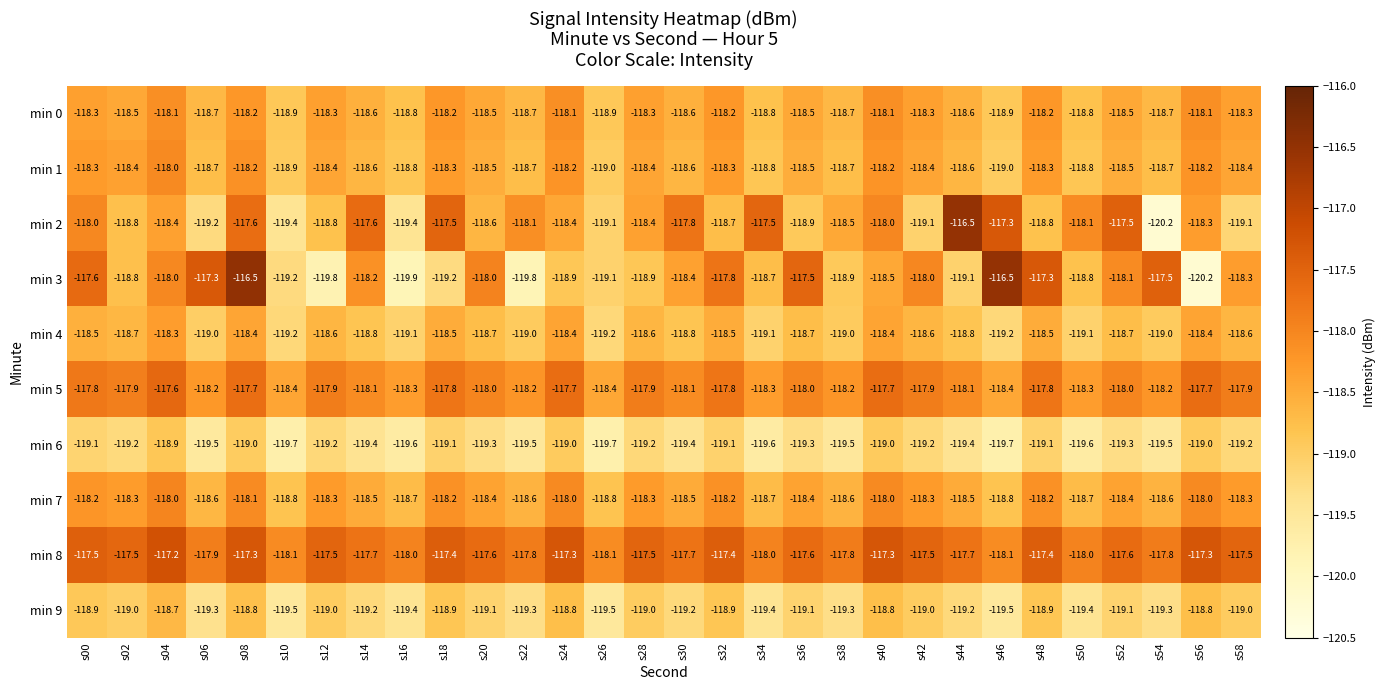

What is the minimum value shown in the chart?

-120.2